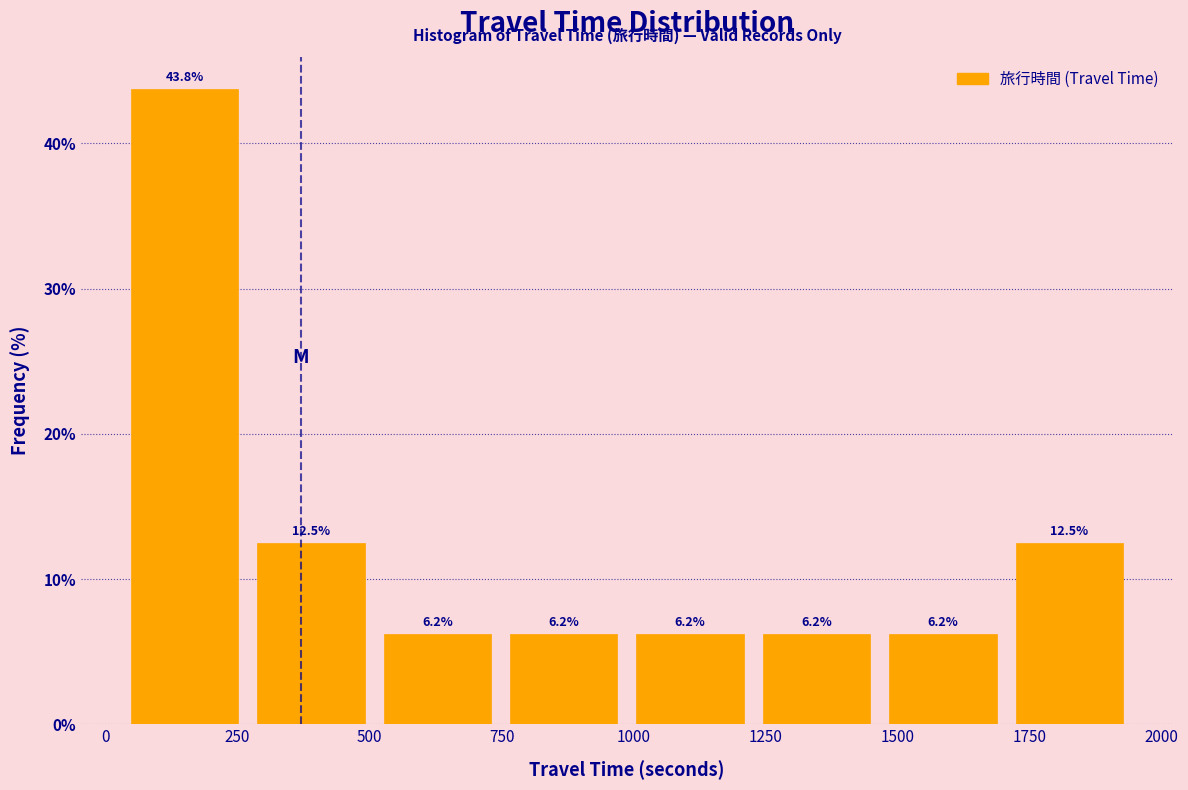

Reading left to right, list every bar in this chart as the range it spans on the x-axis followed by its height. The bar edges are not printed on the chart, so give them approximately, as read against the axis.

50 to 250: 43.8
250 to 500: 12.5
500 to 750: 6.2
750 to 1000: 6.2
1000 to 1250: 6.2
1250 to 1450: 6.2
1450 to 1700: 6.2
1700 to 1950: 12.5